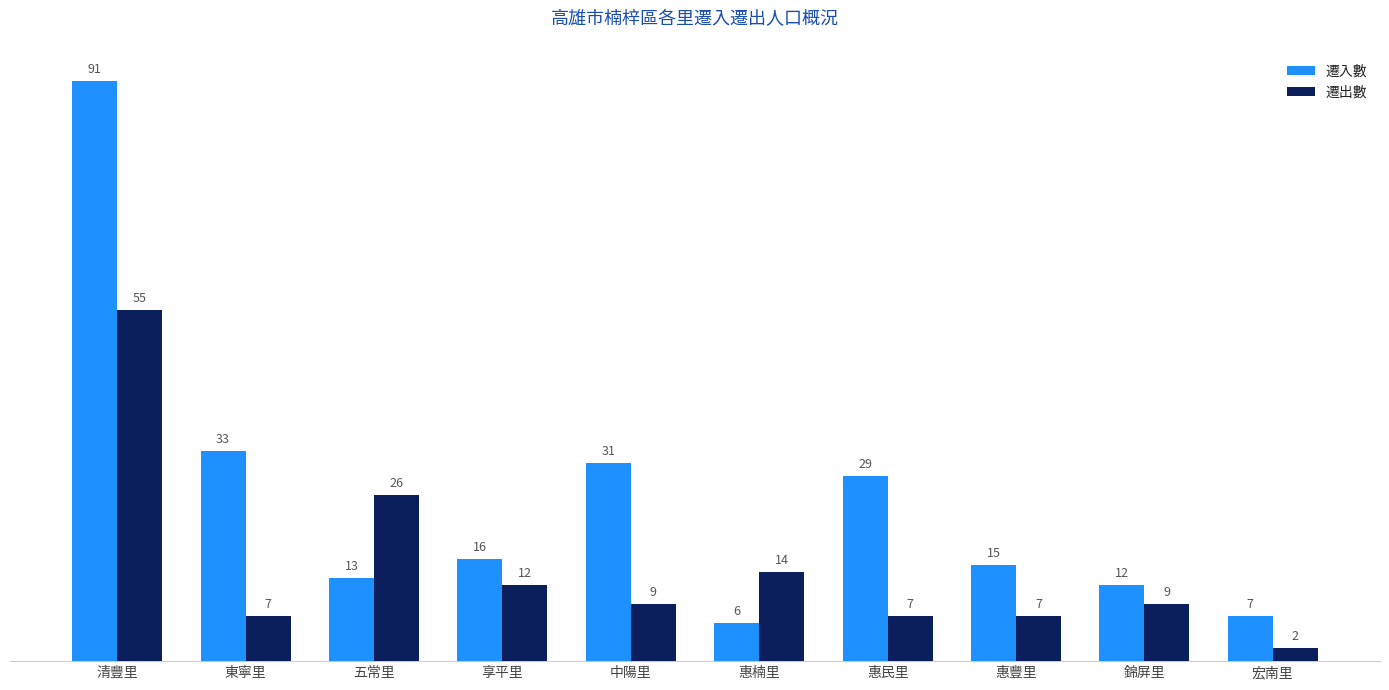

Reading left to right, list all the values displayed in this chart.

遷入數: 91	33	13	16	31	6	29	15	12	7
遷出數: 55	7	26	12	9	14	7	7	9	2